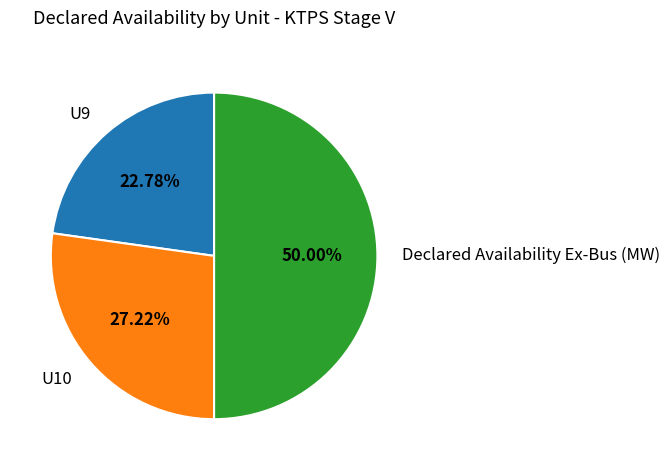

Between U9 and U10, which is larger?

U10